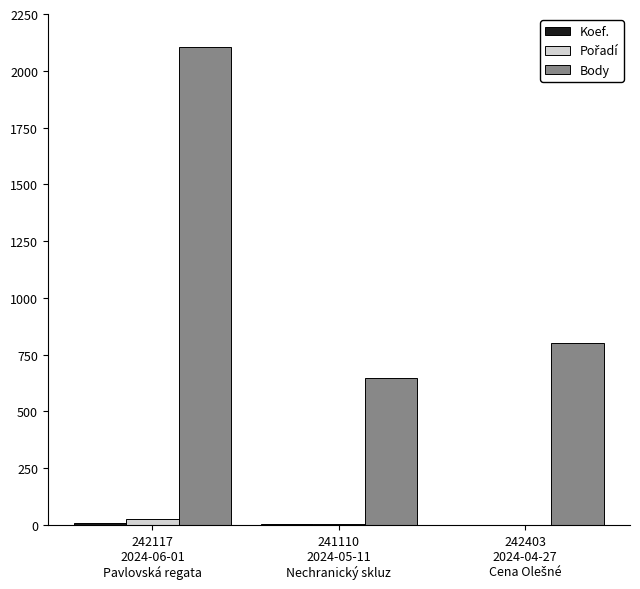

Which series has the largest total across all categories?

Body